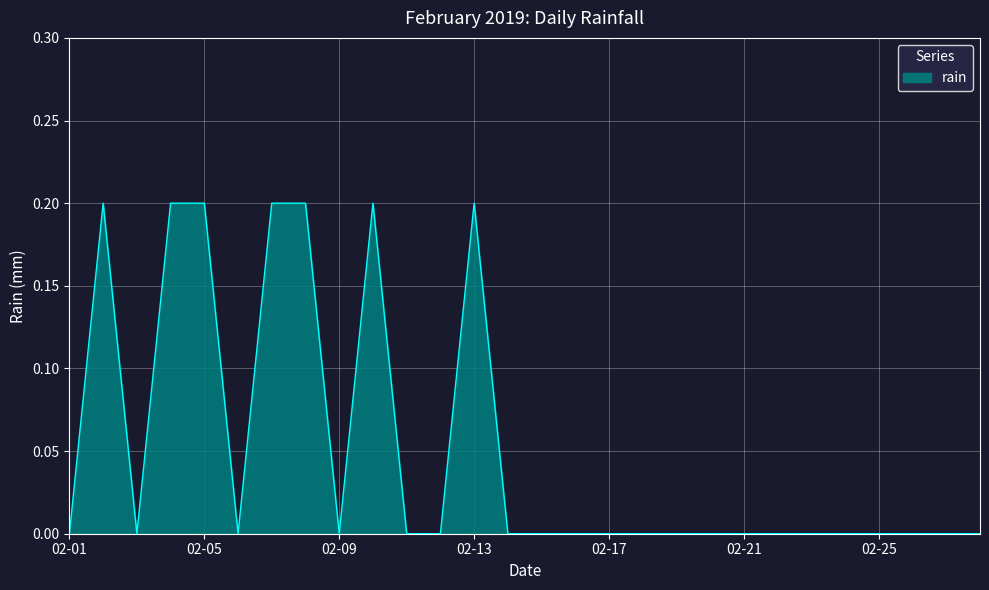

Reading right to left, extract all data points from this chart.

0.0	0.0	0.0	0.0	0.0	0.0	0.0	0.0	0.0	0.0	0.0	0.0	0.0	0.0	0.0	0.2	0.0	0.0	0.2	0.0	0.2	0.2	0.0	0.2	0.2	0.0	0.2	0.0